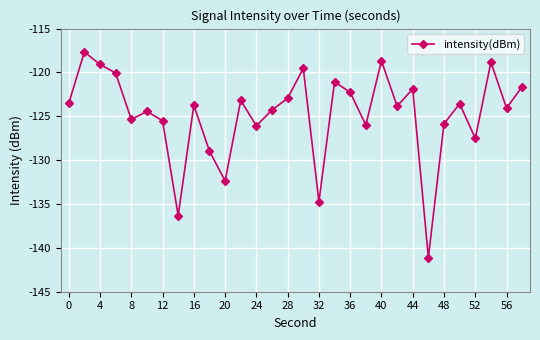

What is the maximum value shown in the chart?

-117.7